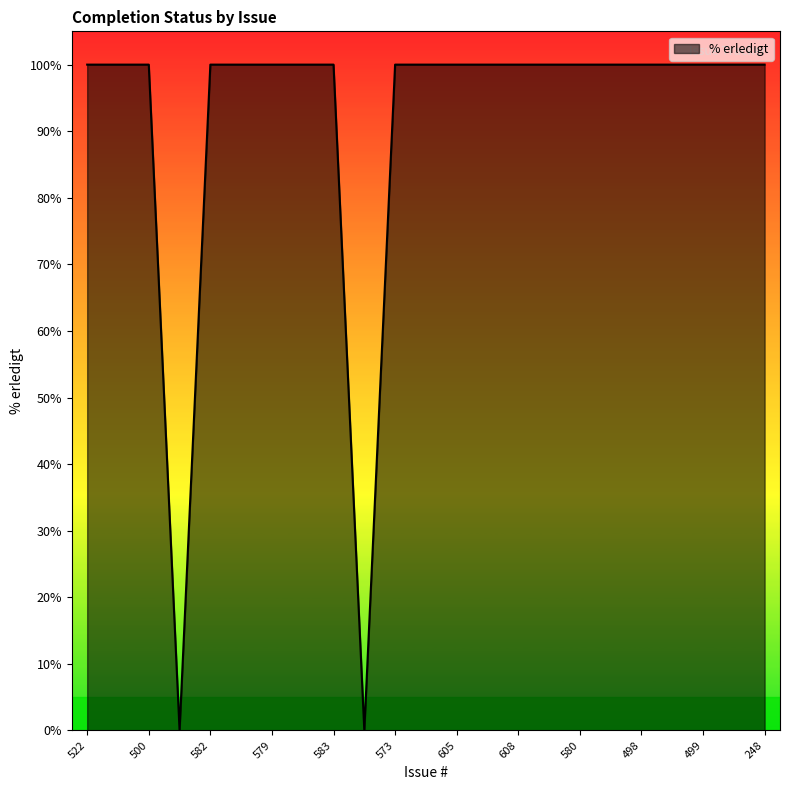

What is the maximum value shown in the chart?

100